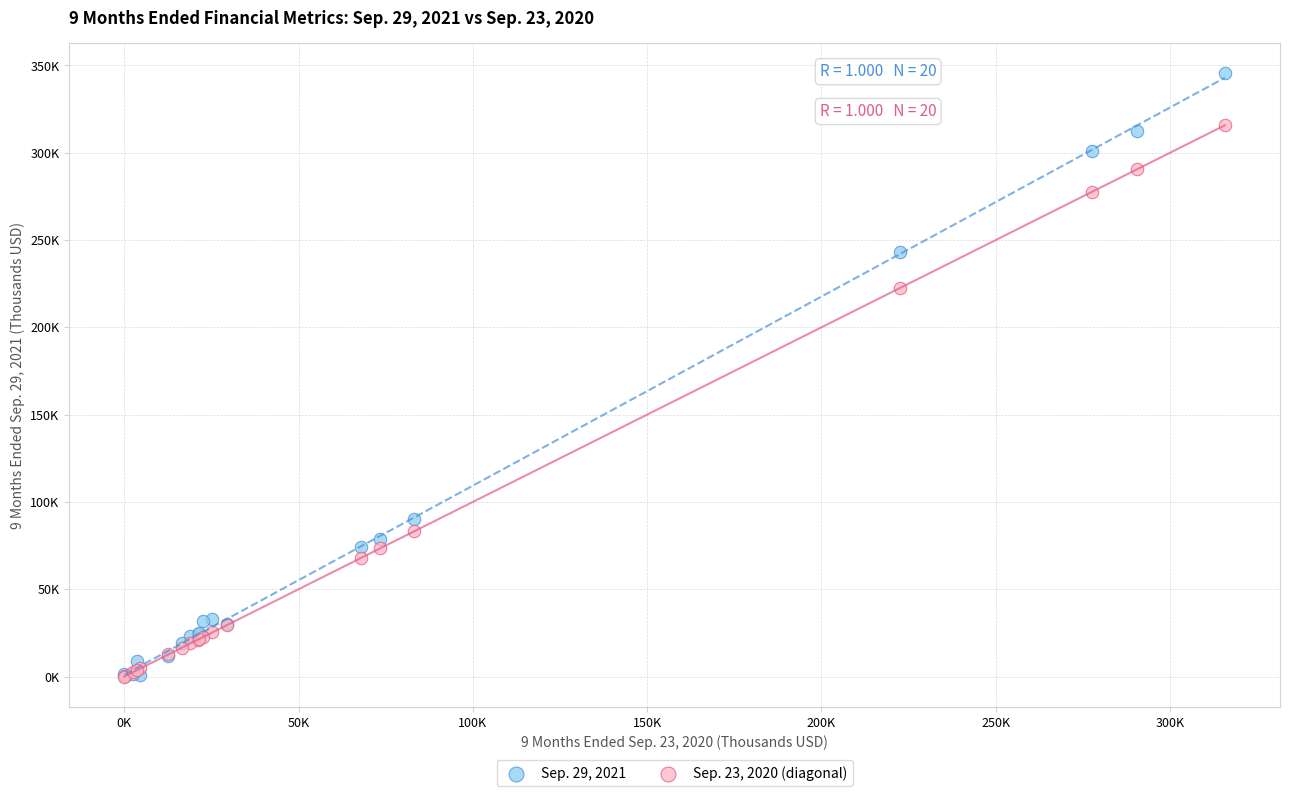

What are all the series names shown in the legend?

Sep. 29, 2021, Sep. 23, 2020 (diagonal)